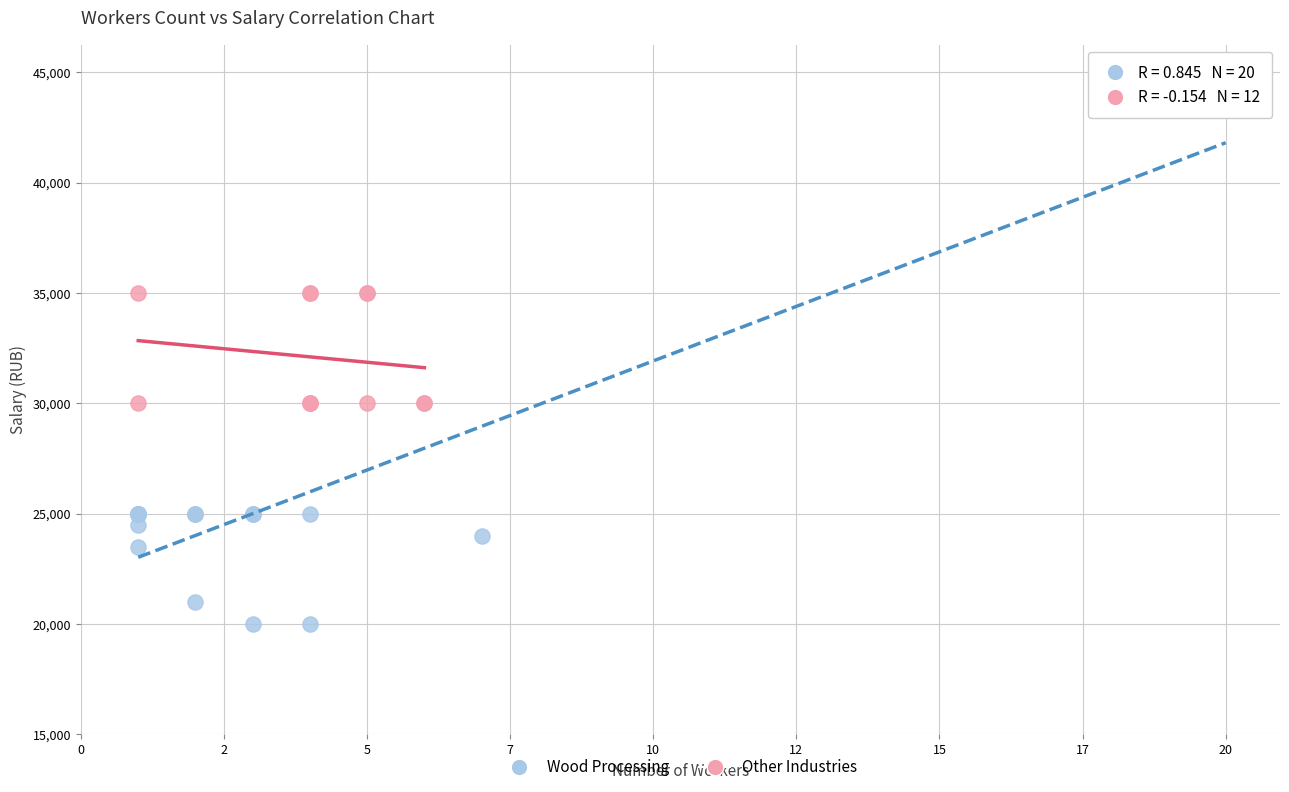

Which series has the largest Y range (max minus min)?

Wood Processing